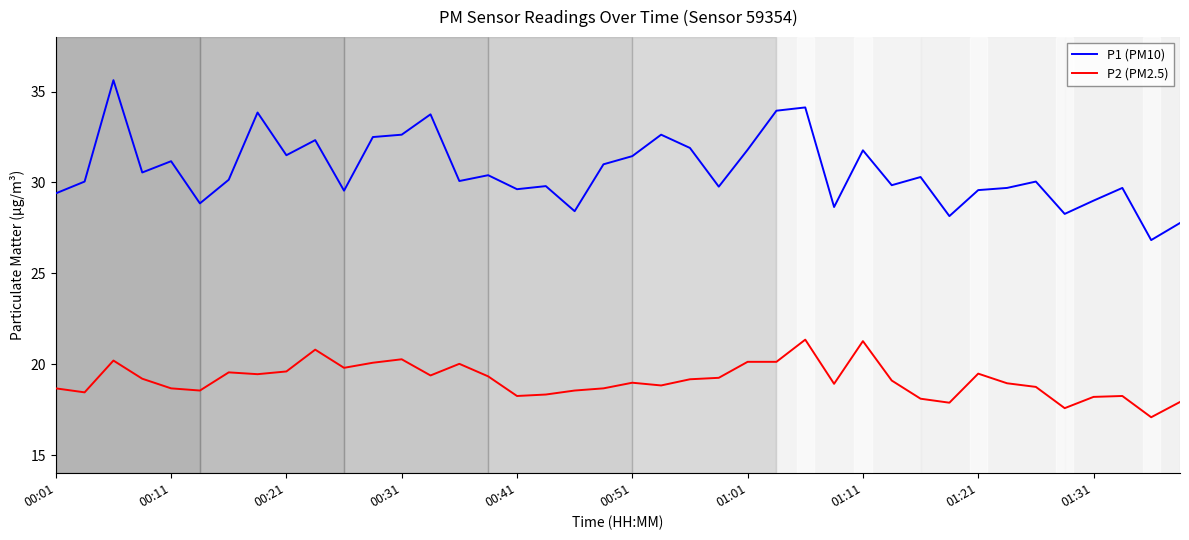

What is the difference between the maximum and minimum values in the P1 (PM10) series?

8.8